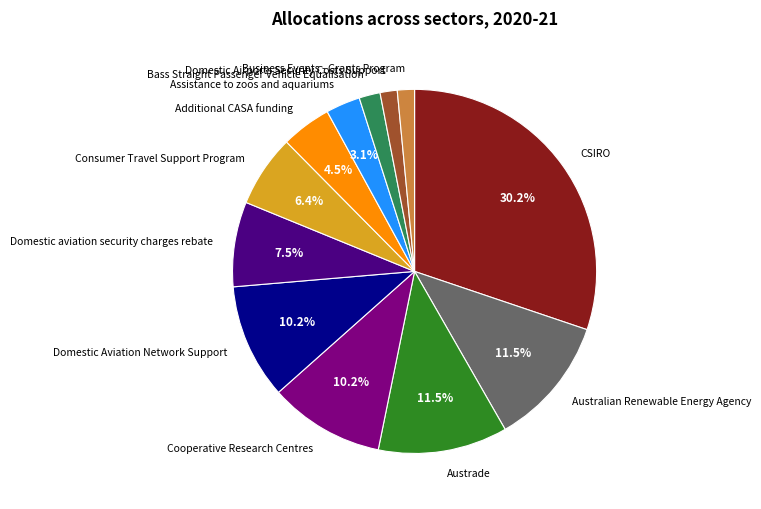

To the nearest percent, what is the combined percentage of Domestic Aviation Network Support and Austrade?

22%